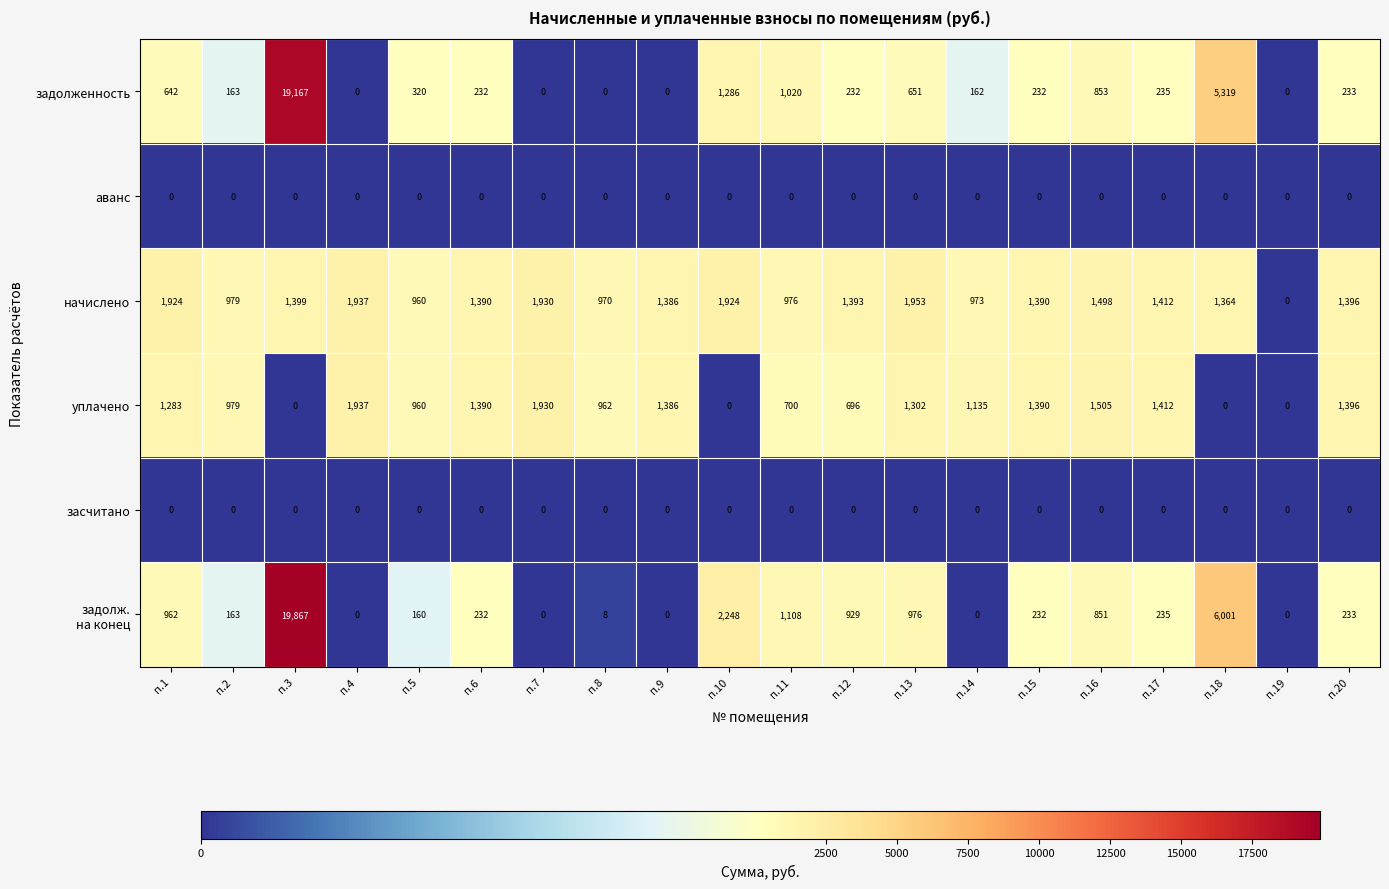

The value of задолженность at п.6 is 89. True or false?

False